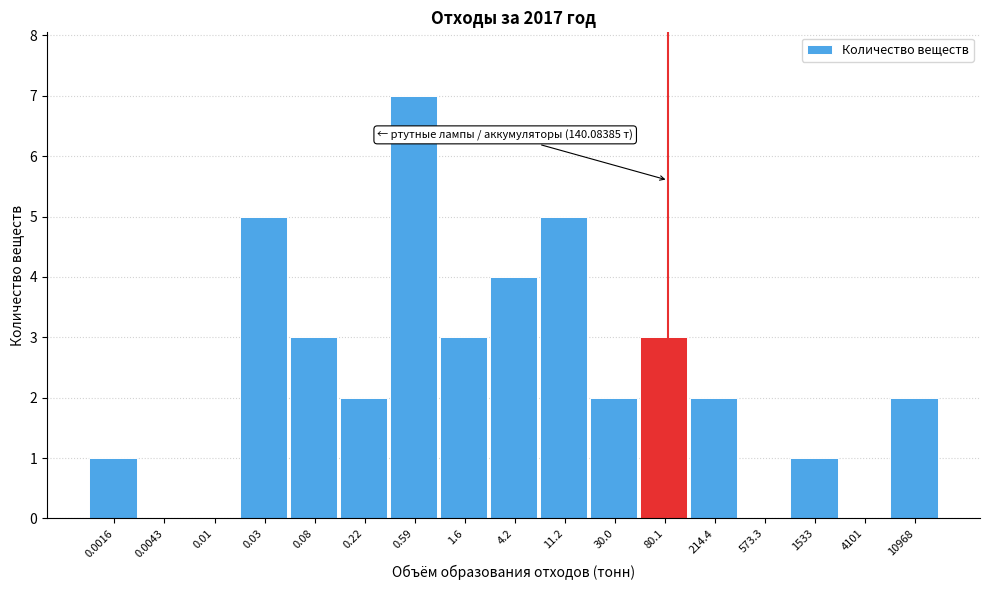

Reading left to right, list all the values displayed in this chart.

0.0016=1	0.0043=0	0.01=0	0.03=5	0.08=3	0.22=2	0.59=7	1.6=3	4.2=4	11.2=5	30.0=2	80.1=3	214.4=2	573.3=0	1533=1	4101=0	10968=2